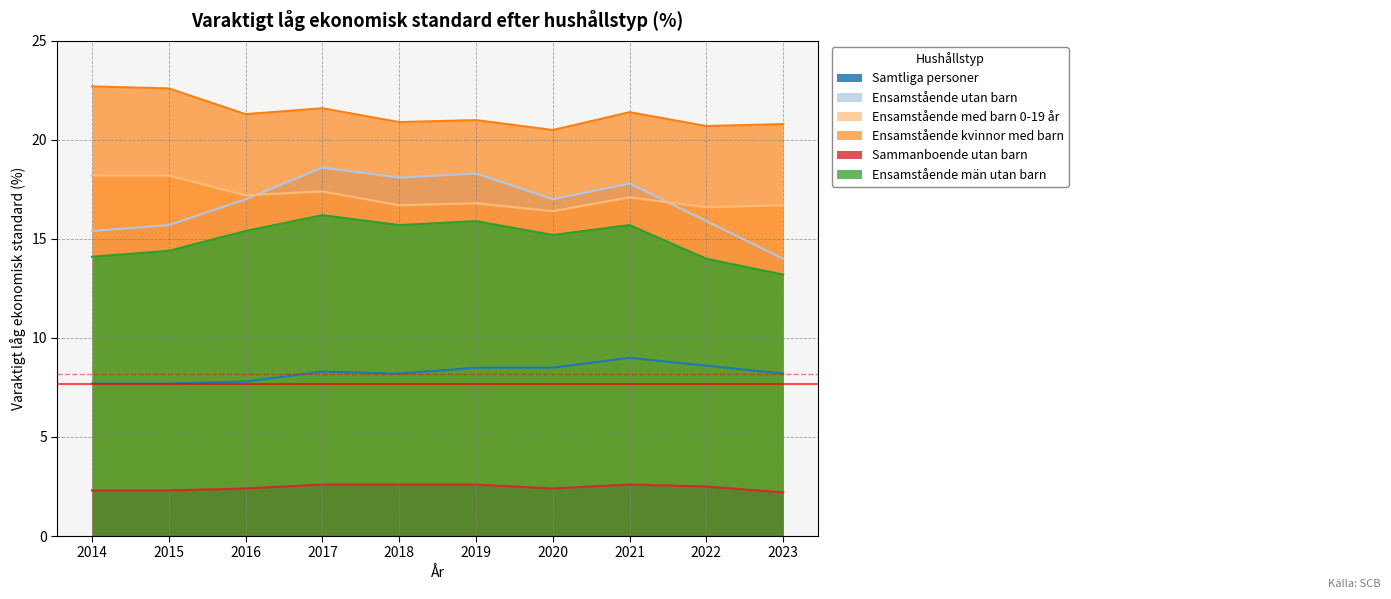

Is it true that Ensamstående män utan barn equals 14.0 at 2022?

True